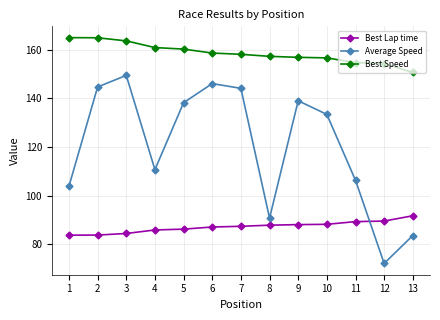

Is this an area chart (filled region under the line)?

No